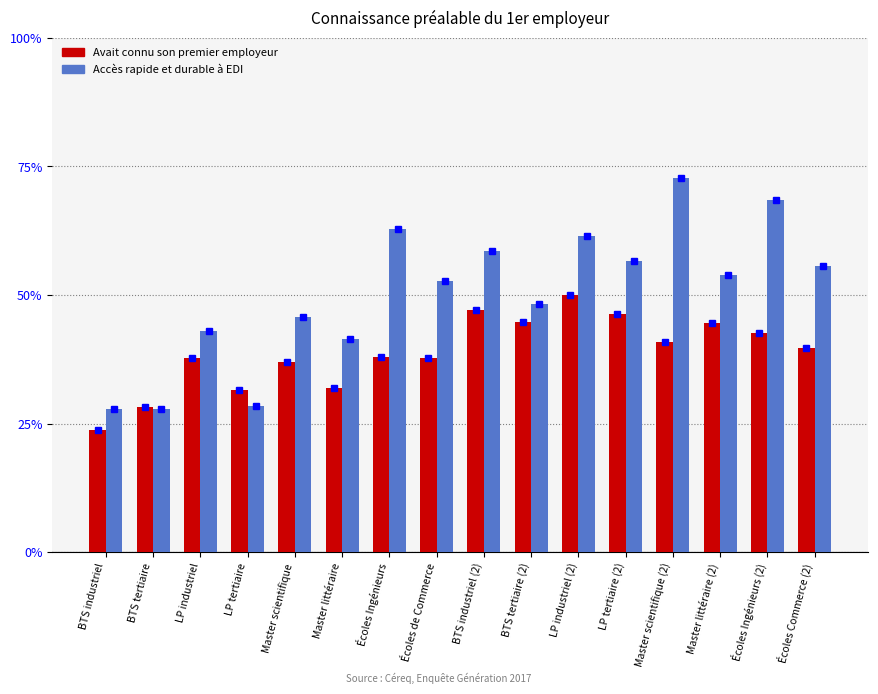

What is the label of the 16th bar from the left?

Écoles Commerce (2)